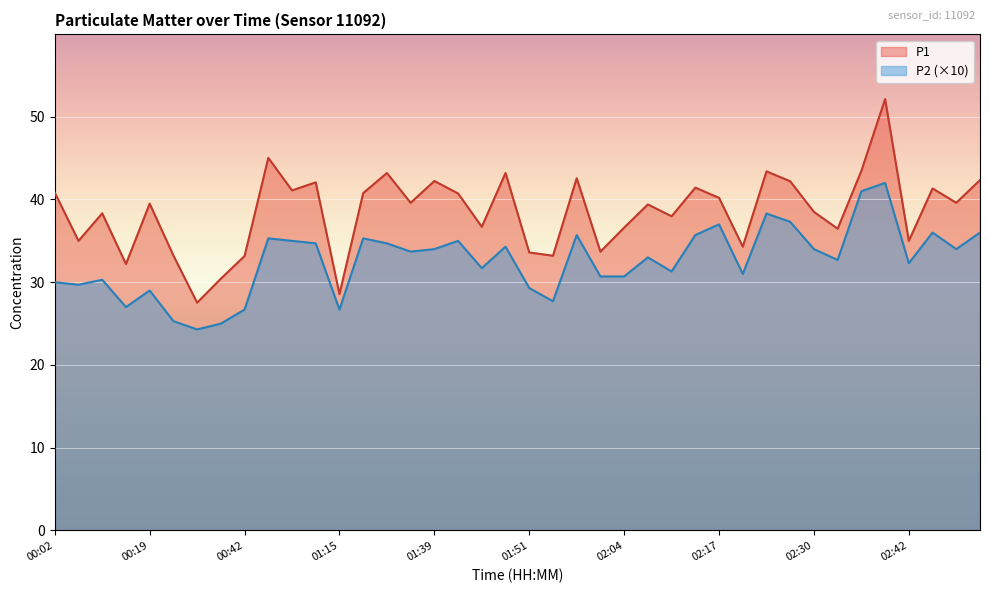

What position from the right is 02:27?

9